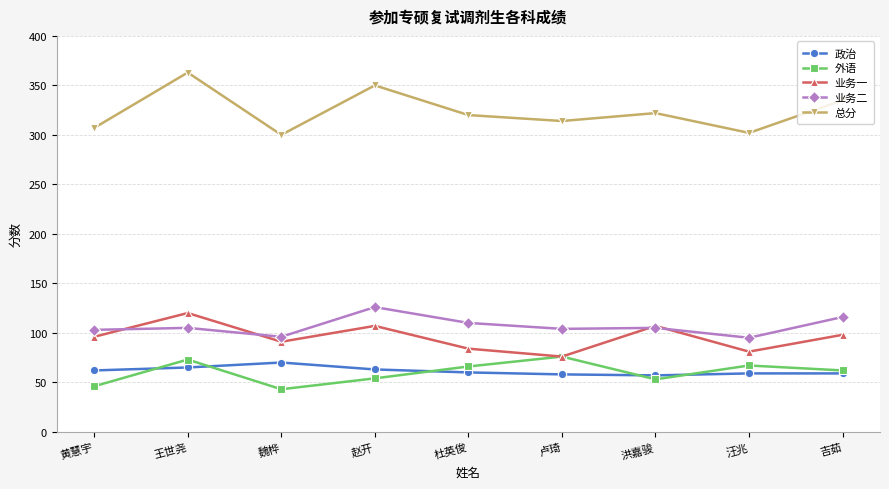

True or false: 总分 and 业务二 intersect in this chart.

False